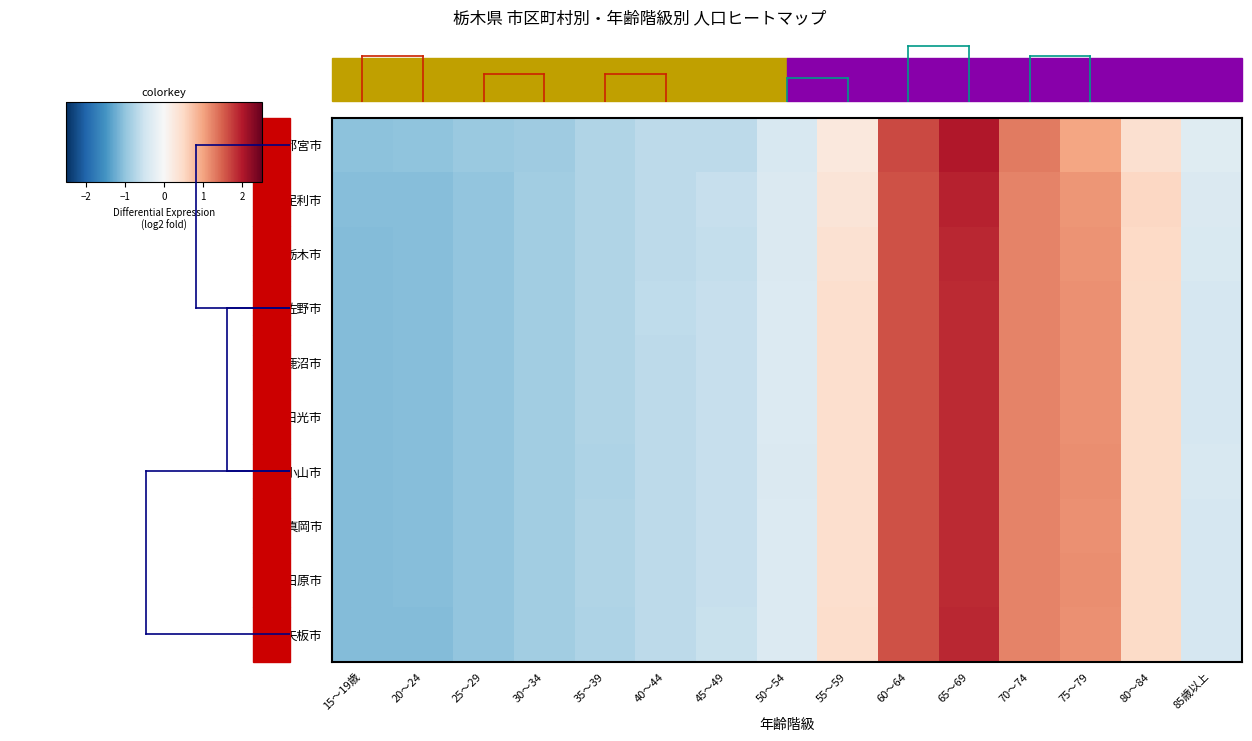

Rank the series at 15～19歳 from lowest to highest value.

日光市, 鹿沼市, 真岡市, 小山市, 佐野市, 栃木市, 大田原市, 矢板市, 足利市, 宇都宮市